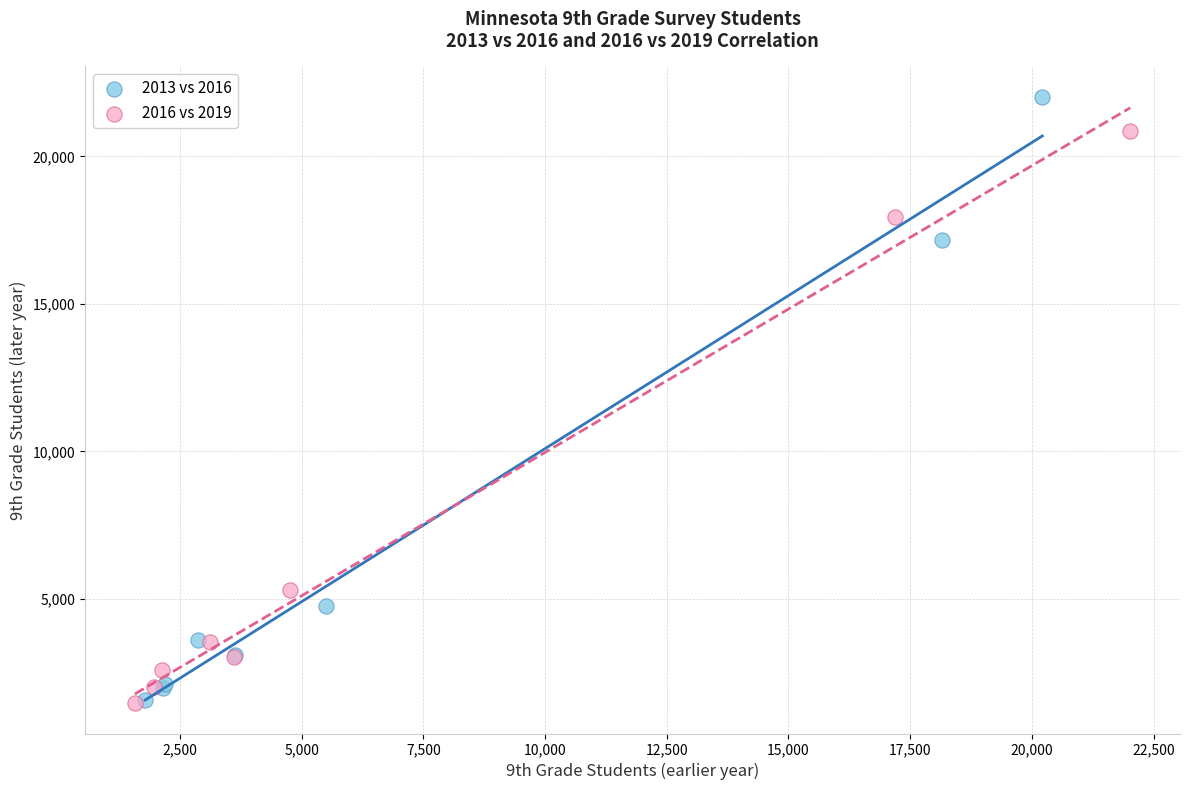

Which series reaches the maximum Y coordinate?

2013 vs 2016